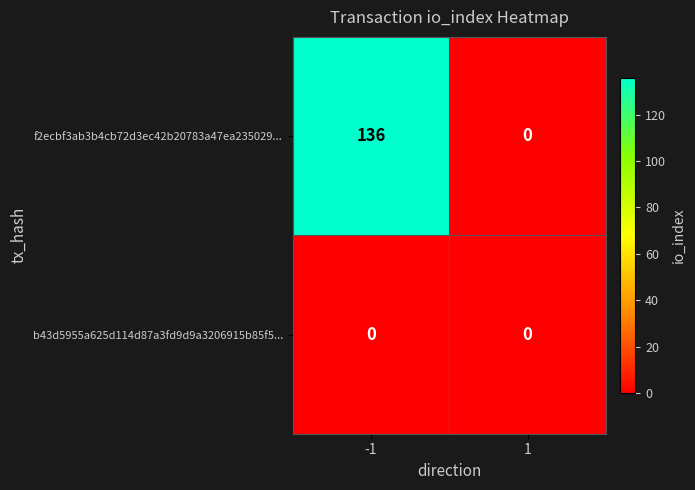

At which category is the sum across all series the highest?

-1